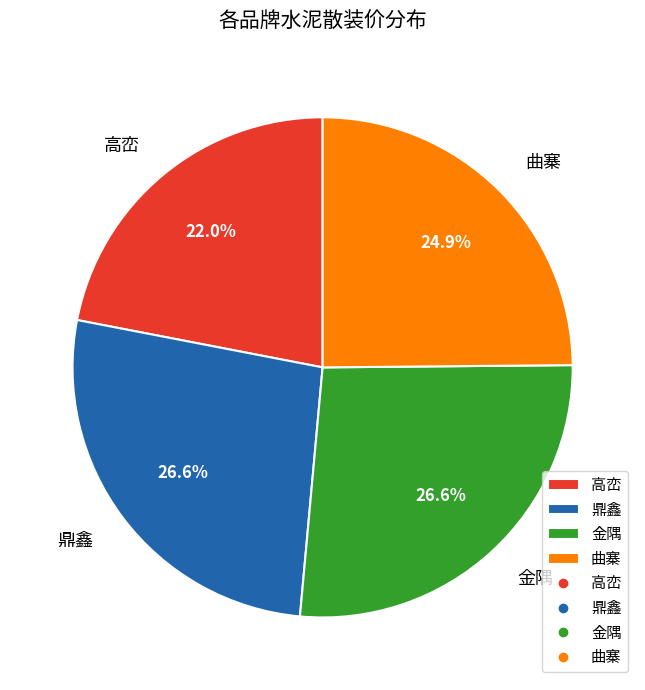

To the nearest percent, what percentage of the pie is 金隅?

27%